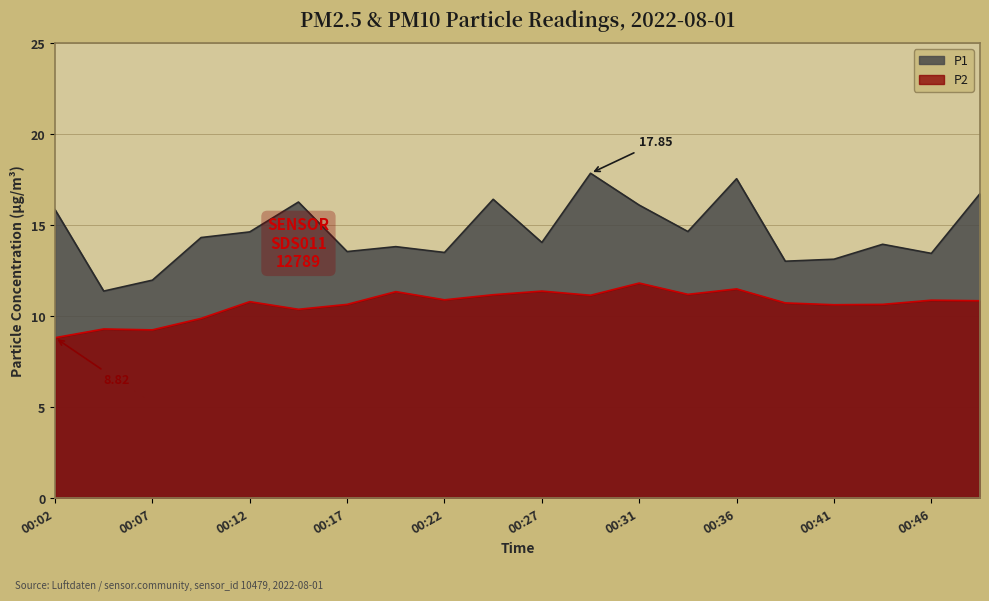

True or false: P2 and P1 intersect in this chart.

False